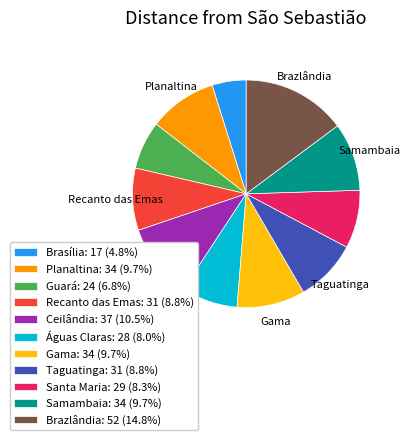

Does any single category account for the majority?

No